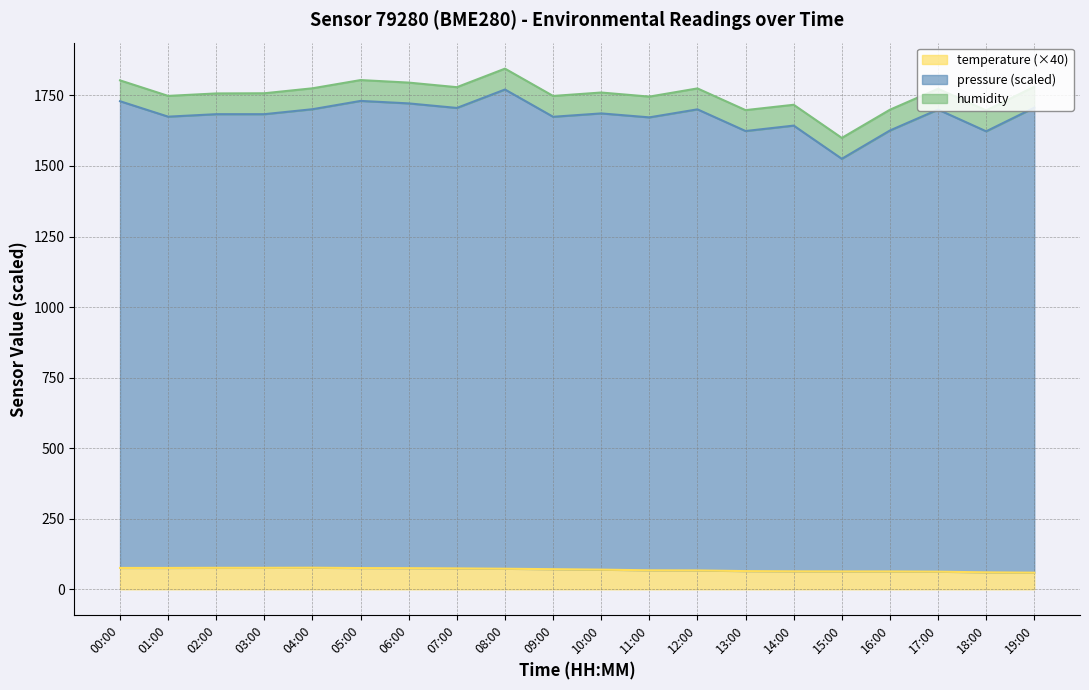

The value of pressure at 05:00 is 3217.8. True or false?

False